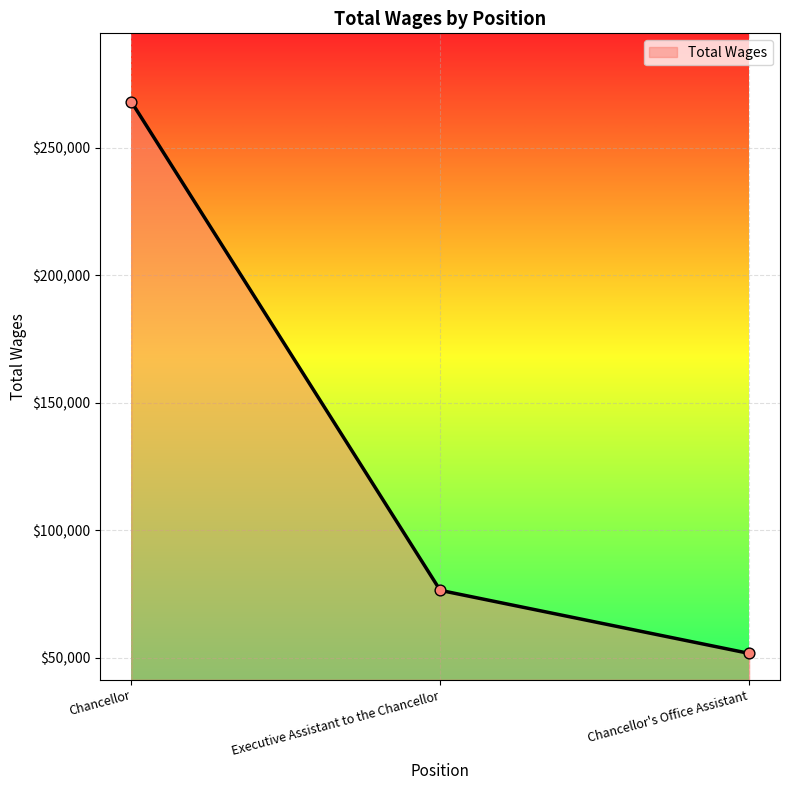

Which has a higher value, Chancellor's Office Assistant or Chancellor?

Chancellor